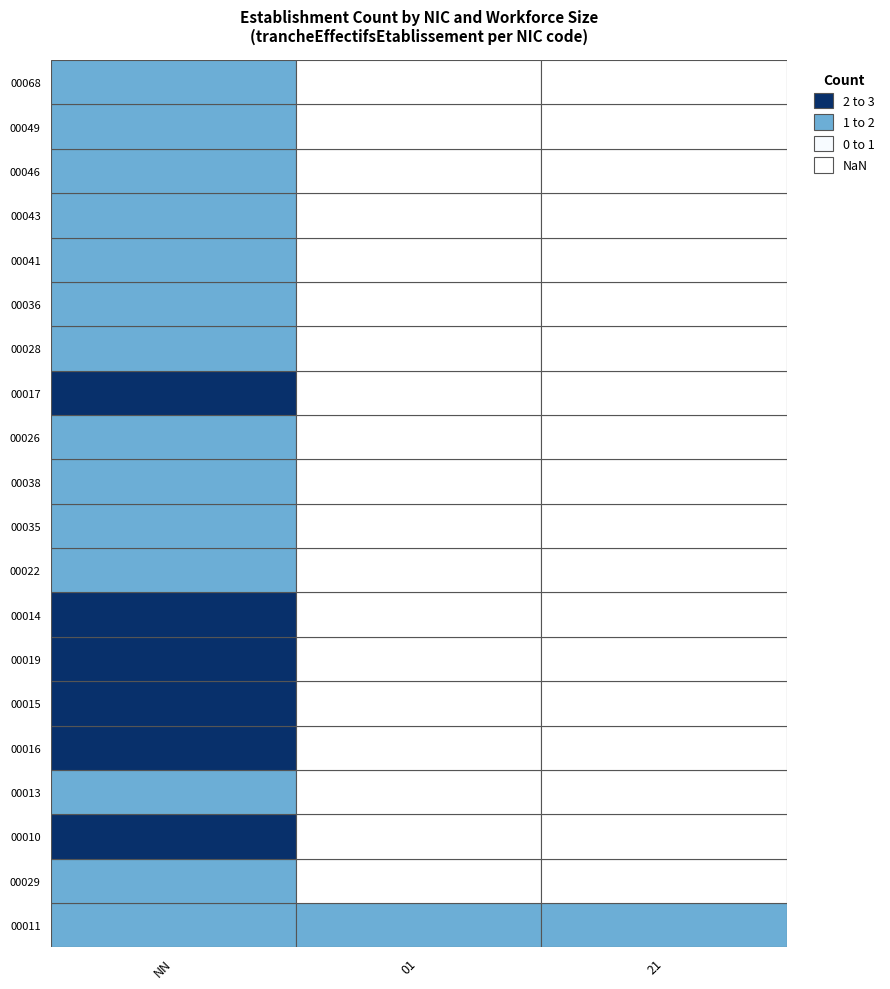

What is the spread (max minus min) of values at NN?

1